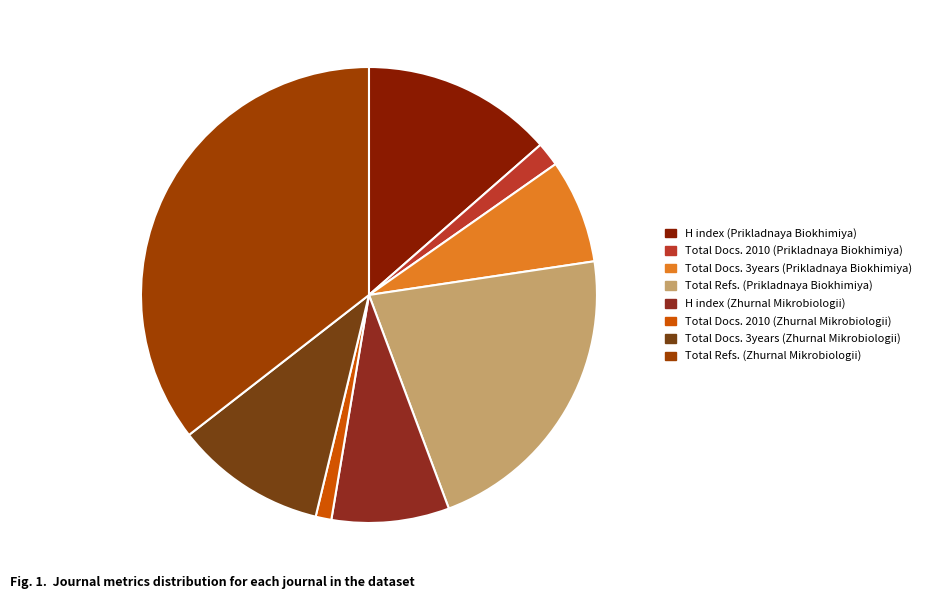

The H index (Zhurnal Mikrobiologii) slice represents 8% of the pie. True or false?

True